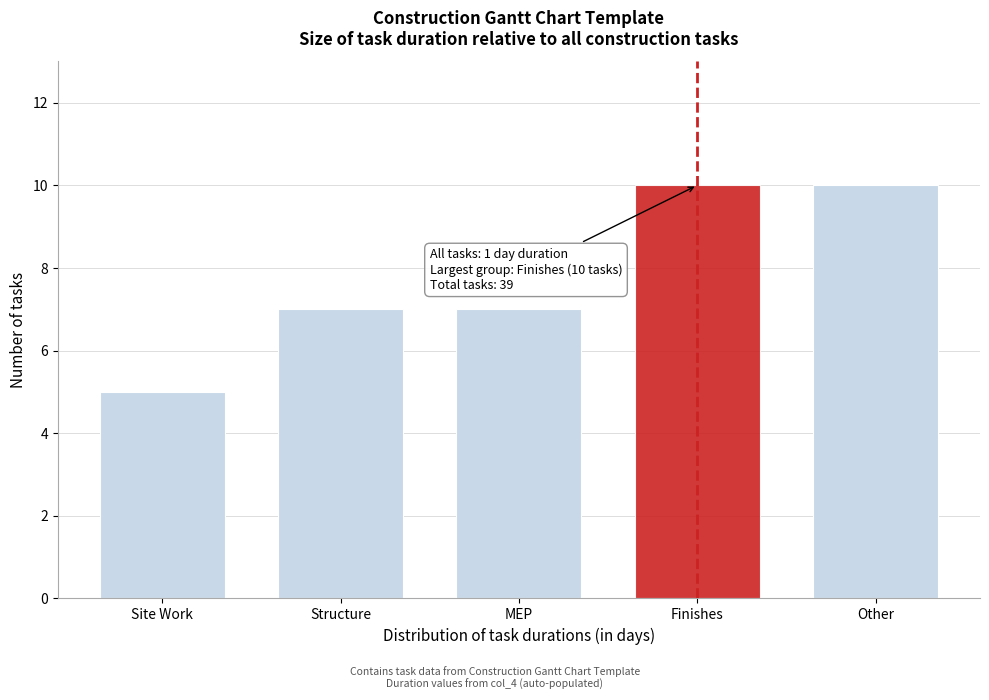

Reading right to left, what are all the values shown in this chart?

10	10	7	7	5